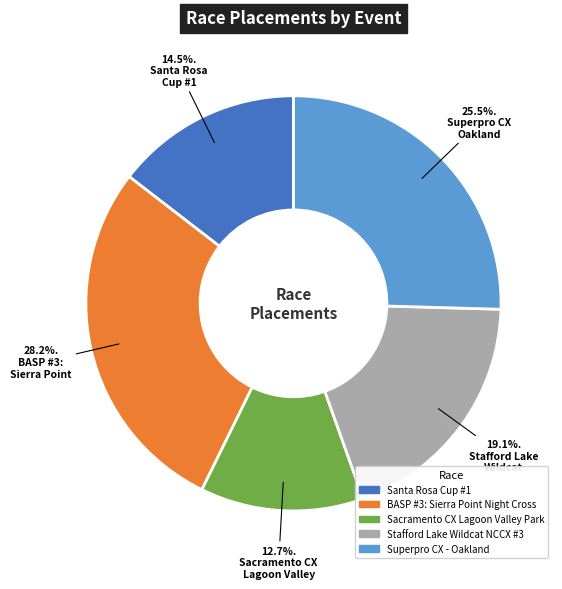

To the nearest percent, what is the average slice percentage?

20%